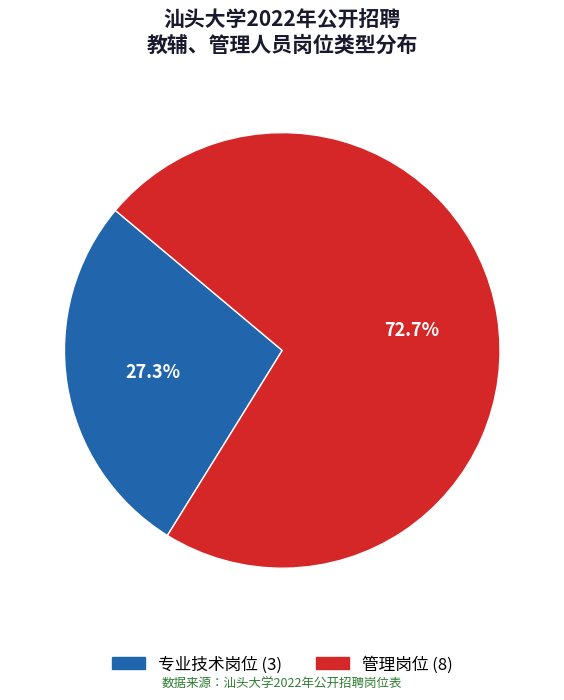

What is the largest slice in the pie chart?

管理岗位